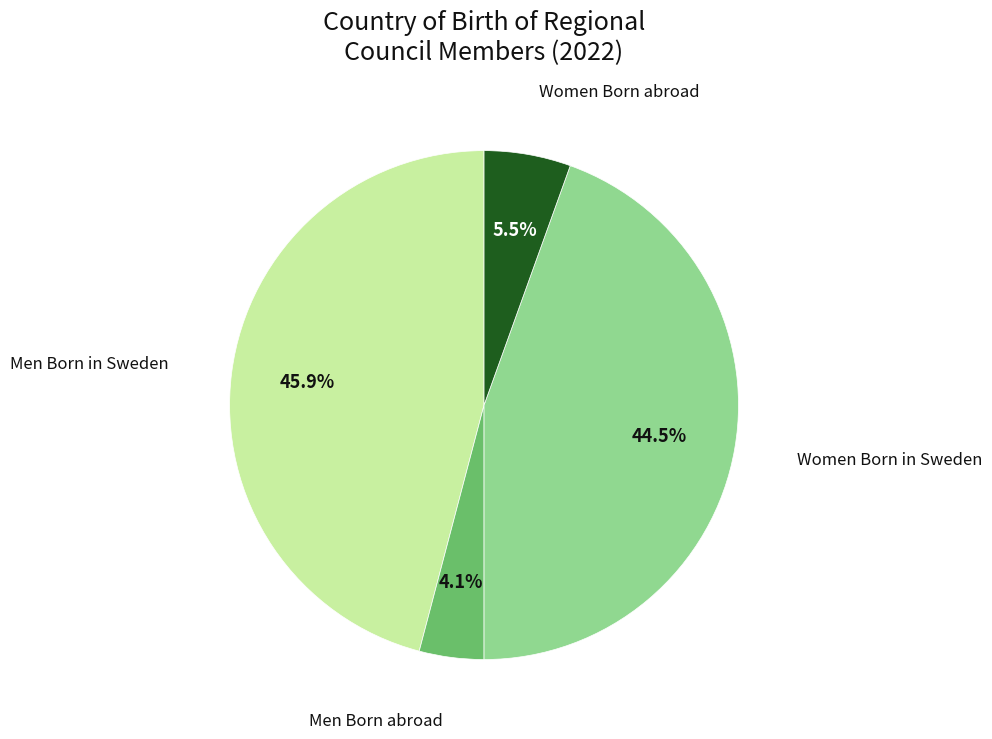

Does any single category account for the majority?

No